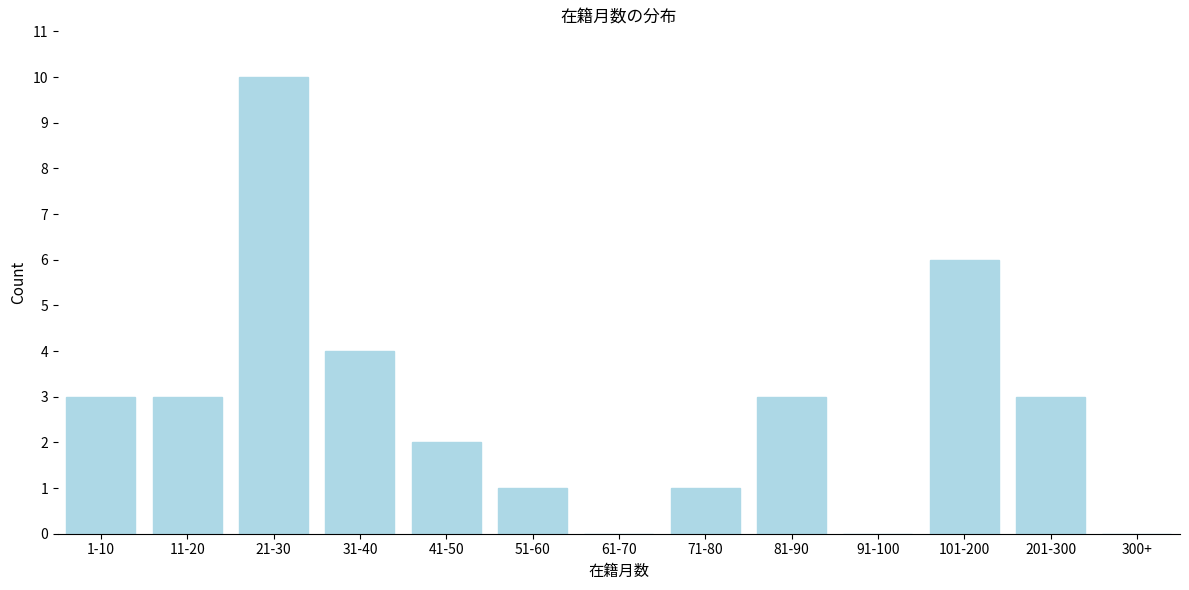

Reading left to right, extract all data points from this chart.

1-10=3	11-20=3	21-30=10	31-40=4	41-50=2	51-60=1	61-70=0	71-80=1	81-90=3	91-100=0	101-200=6	201-300=3	300+=0